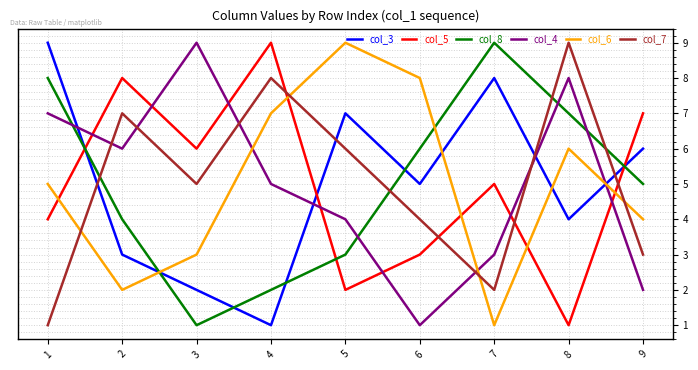

Rank the categories by col_5 value from lowest to highest.

8, 5, 6, 1, 7, 3, 9, 2, 4